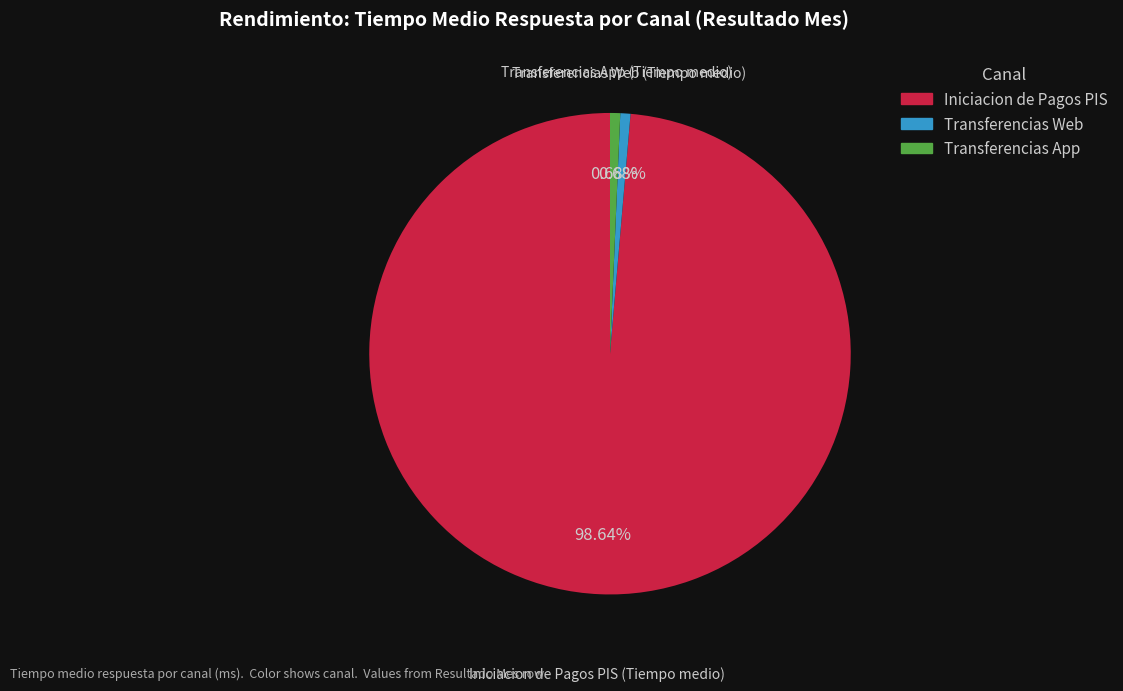

Is the sum of Transferencias App (Tiempo medio) and Transferencias Web (Tiempo medio) greater than half?

No